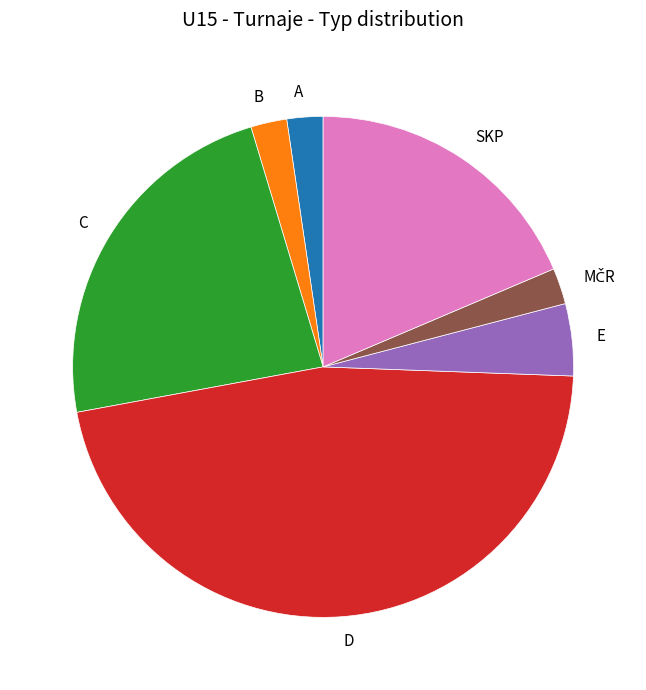

Is it true that B is 16% of the pie?

False